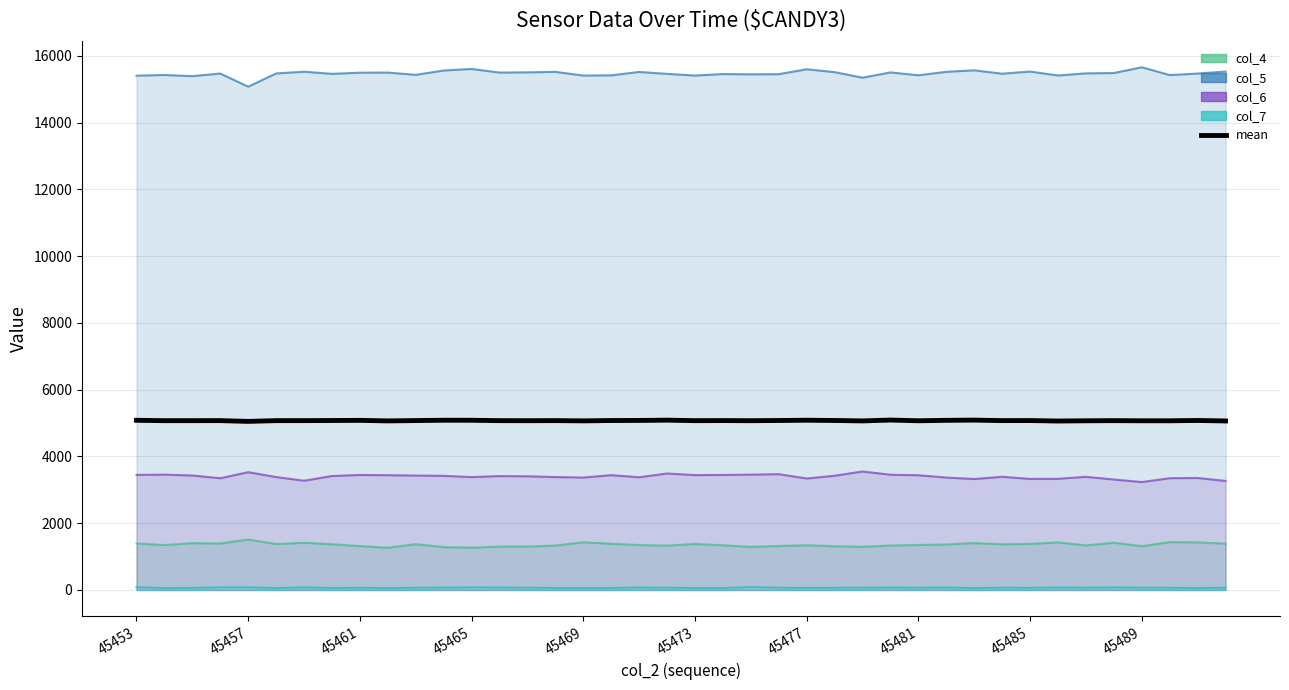

Where does the col_7 series first go above 69?

45453